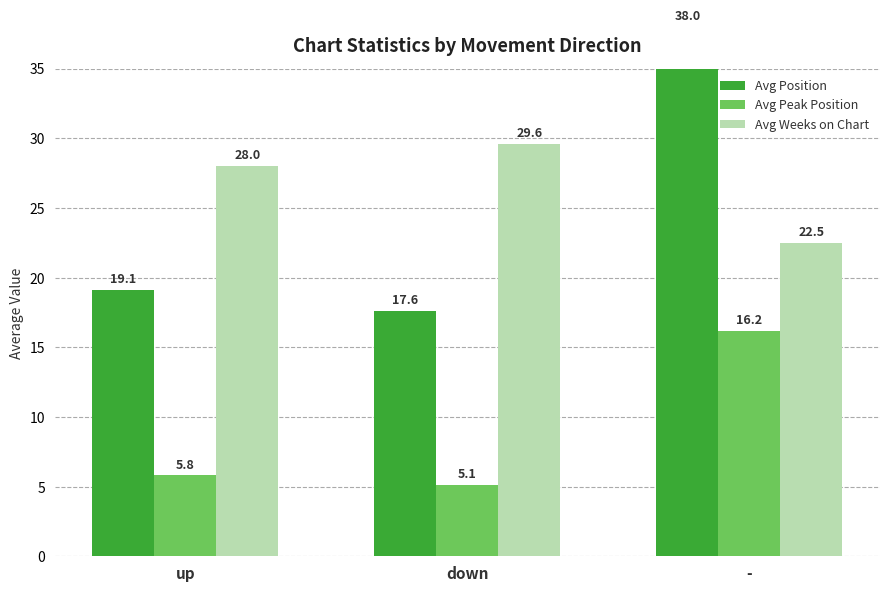

Reading left to right, what are all the values shown in this chart?

Avg Position: up=19.1	down=17.6	-=38.0
Avg Peak Position: up=5.8	down=5.1	-=16.2
Avg Weeks on Chart: up=28.0	down=29.6	-=22.5